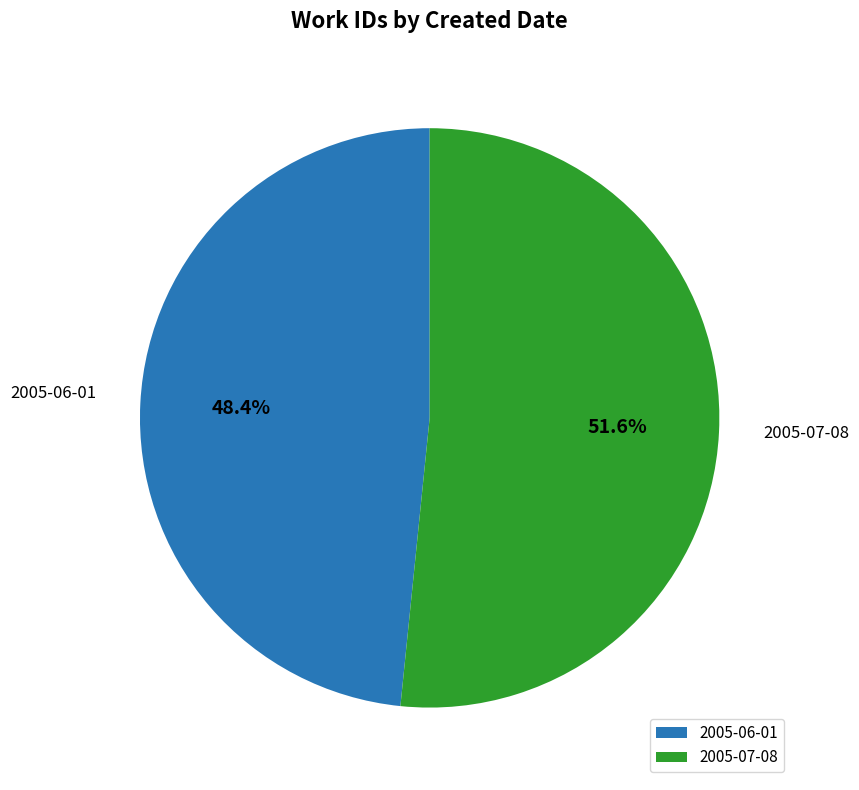

What is the ratio of the value at 2005-06-01 to the value at 2005-07-08?

0.9